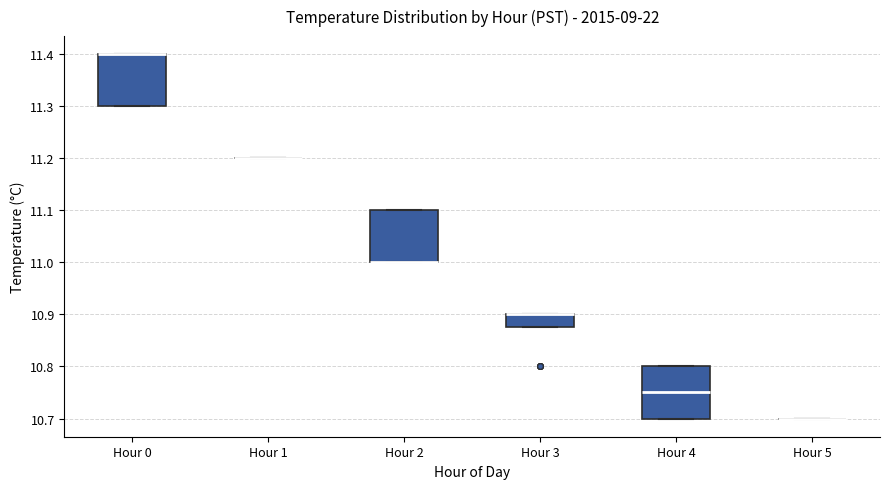

Where is the lower edge of the box for Hour 3 on the y-axis? The values are not printed on the chart, so give them approximately, as read against the axis.

10.88